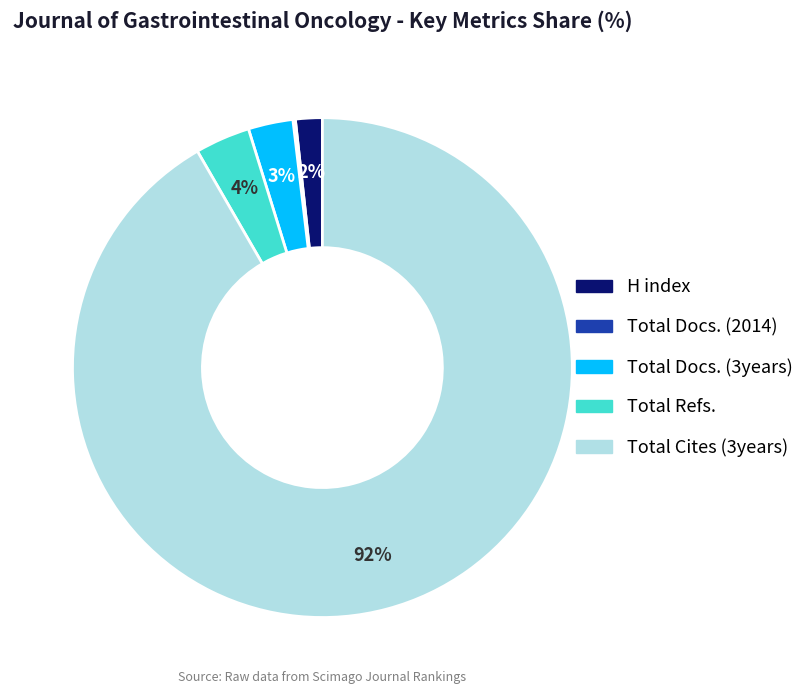

Which category accounts for the majority?

Total Cites (3years)